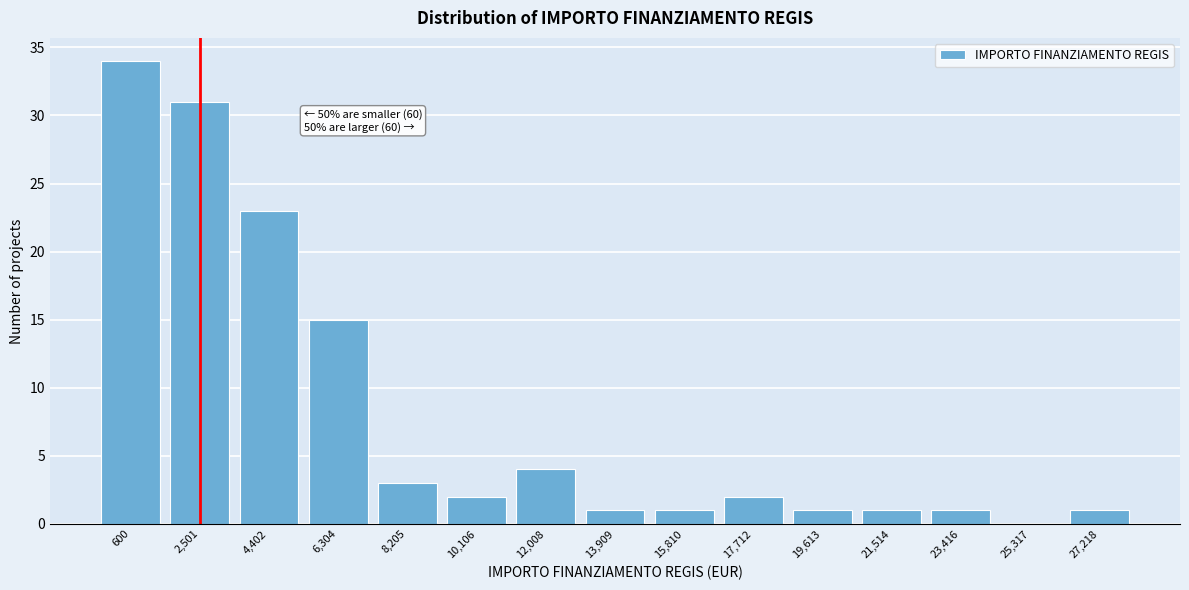

Reading left to right, list all the values displayed in this chart.

600=34	2,501=31	4,402=23	6,304=15	8,205=3	10,106=2	12,008=4	13,909=1	15,810=1	17,712=2	19,613=1	21,514=1	23,416=1	25,317=0	27,218=1